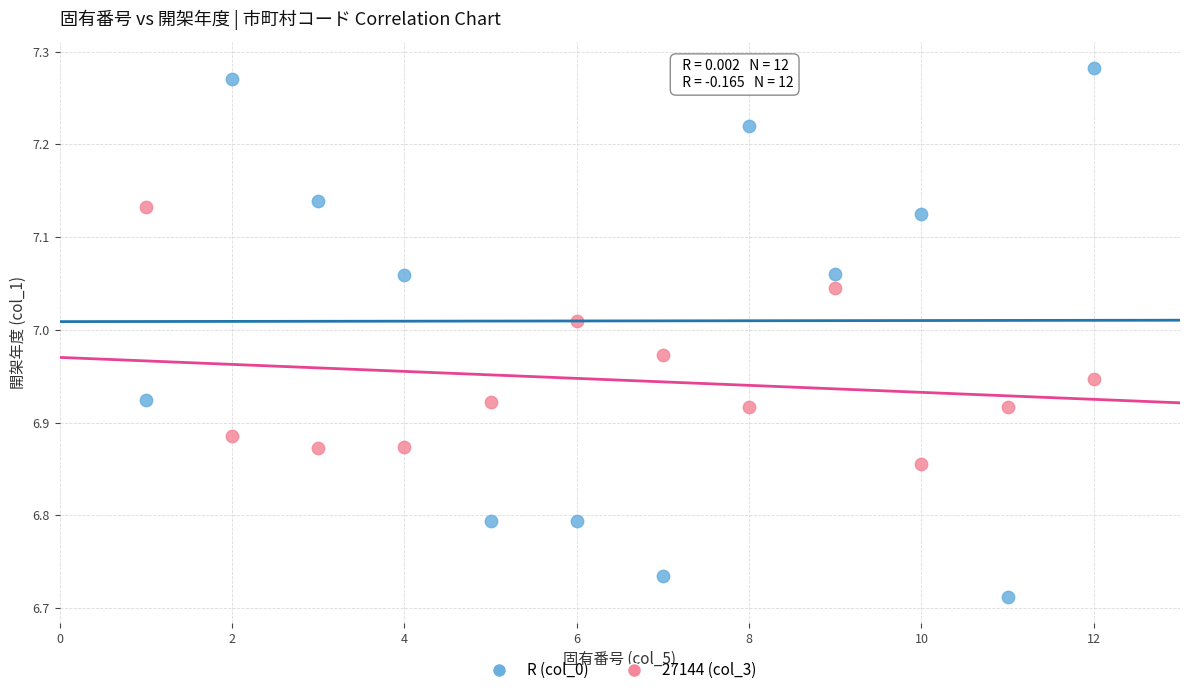

Which series has the widest spread of Y values?

R (col_0)